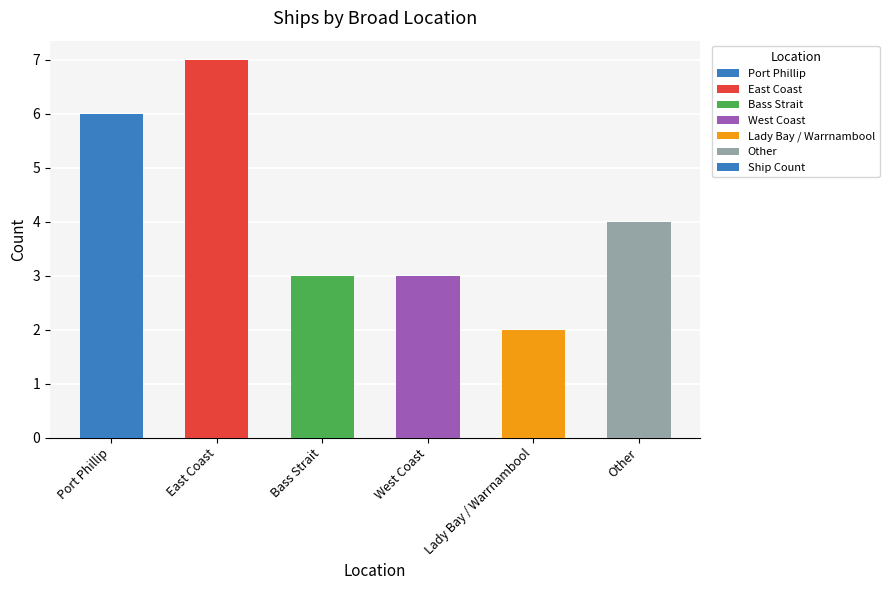

Read the value at Bass Strait.

3